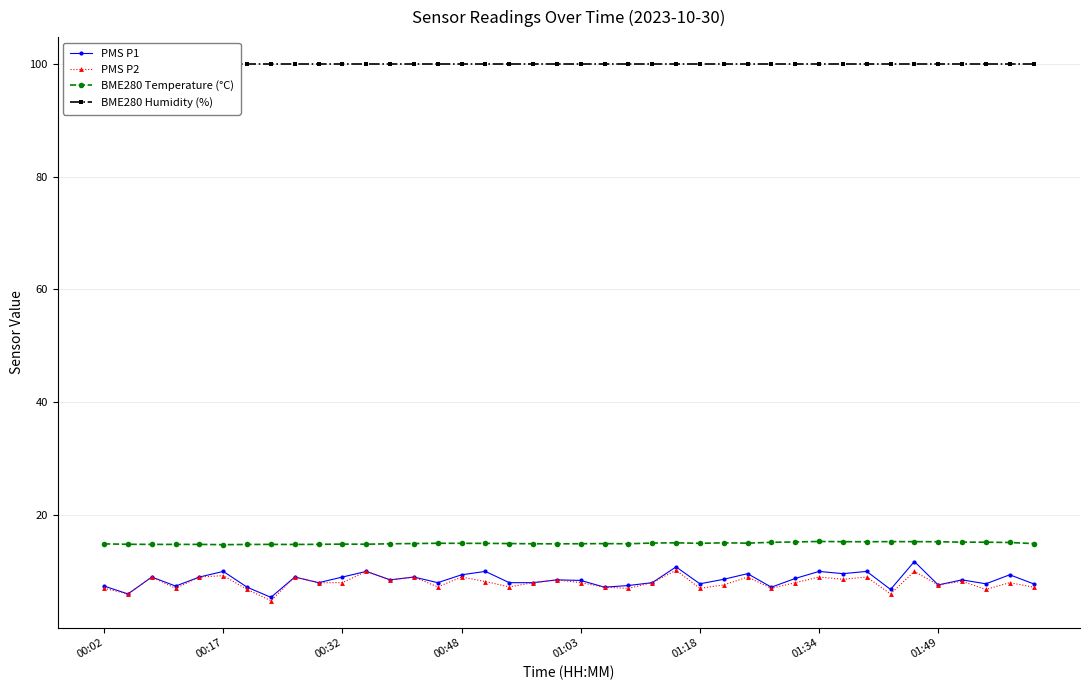

Rank the series by their maximum value, from lowest to highest.

PMS P2, PMS P1, BME280 Temperature (°C), BME280 Humidity (%)